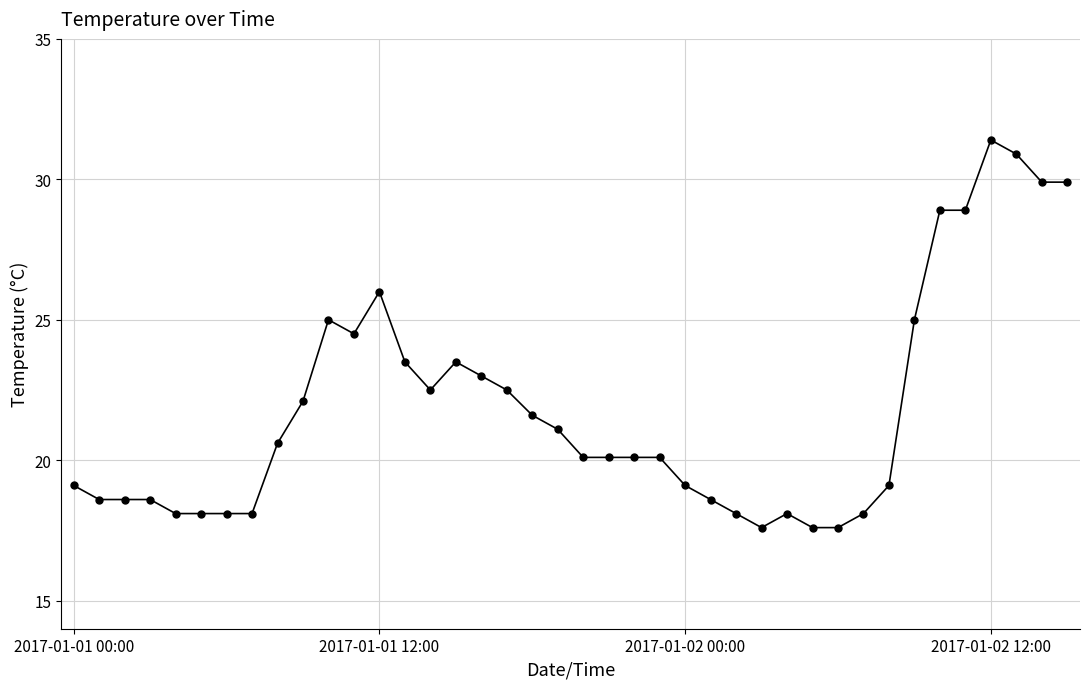

True or false: there are more than 1 points higher than both neighbors.

True